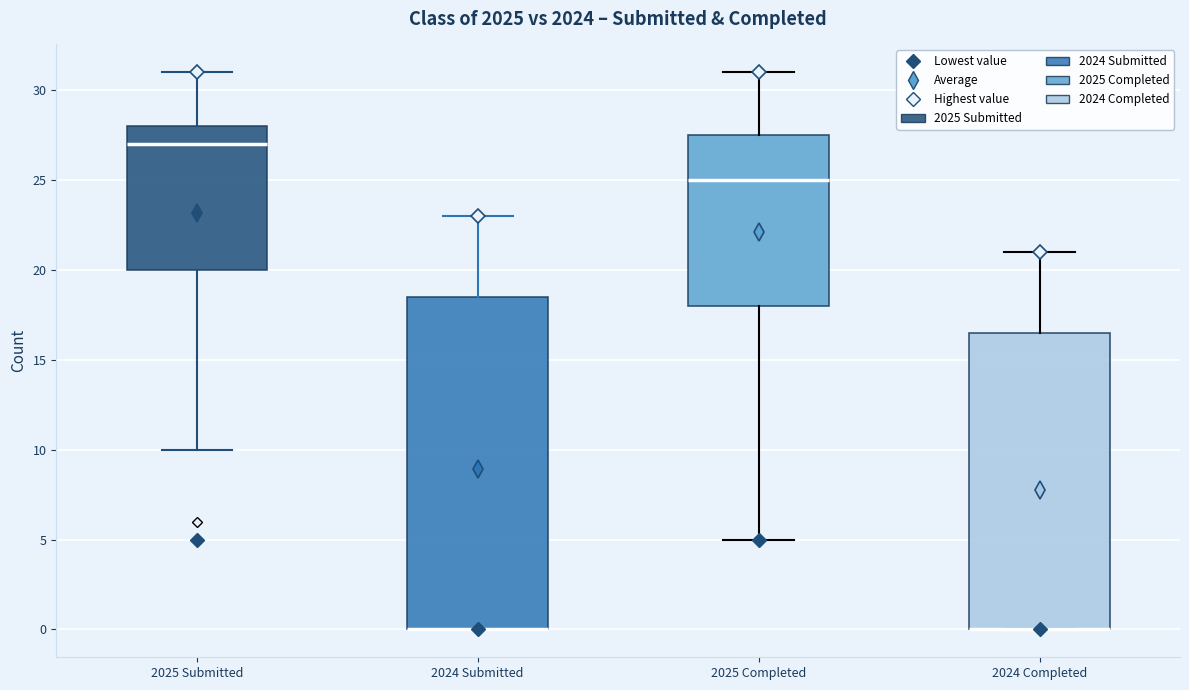

Where does the upper whisker of the box for 2025 Completed end on the y-axis? The values are not printed on the chart, so give them approximately, as read against the axis.

31.0